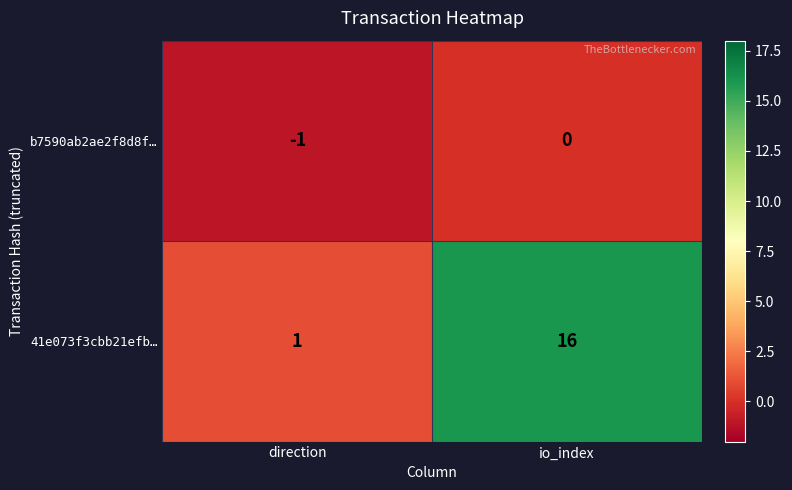

What is the minimum value shown in the chart?

-1